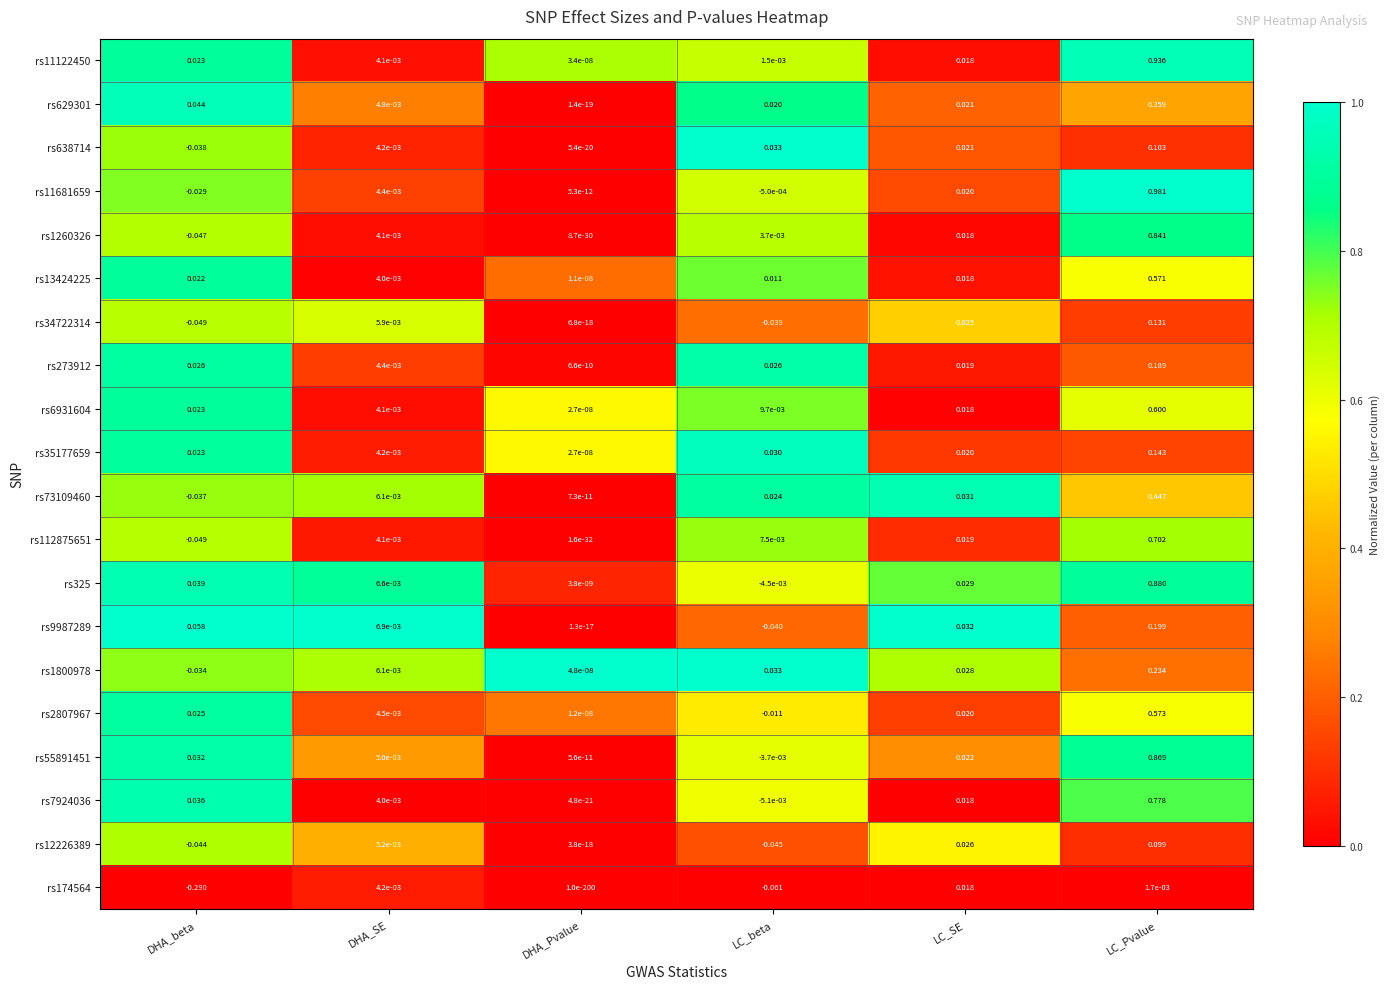

Is the value of rs13424225 at DHA_Pvalue greater than the value of rs1260326 at LC_SE?

No